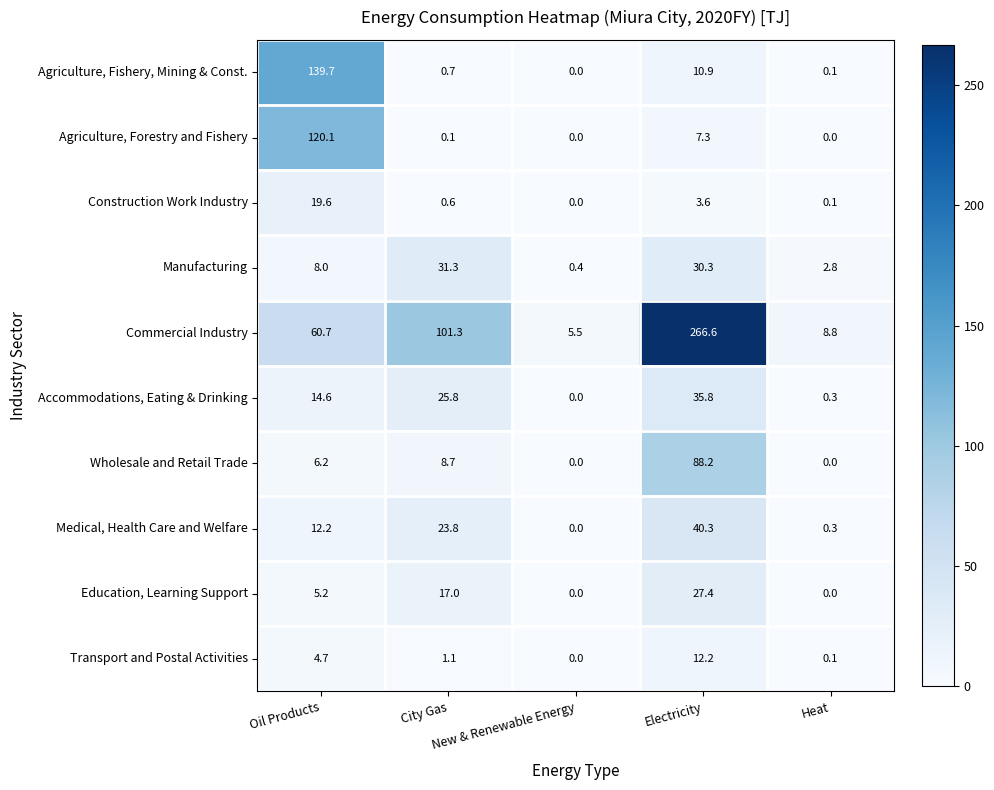

Which series has the widest spread of values?

Commercial Industry